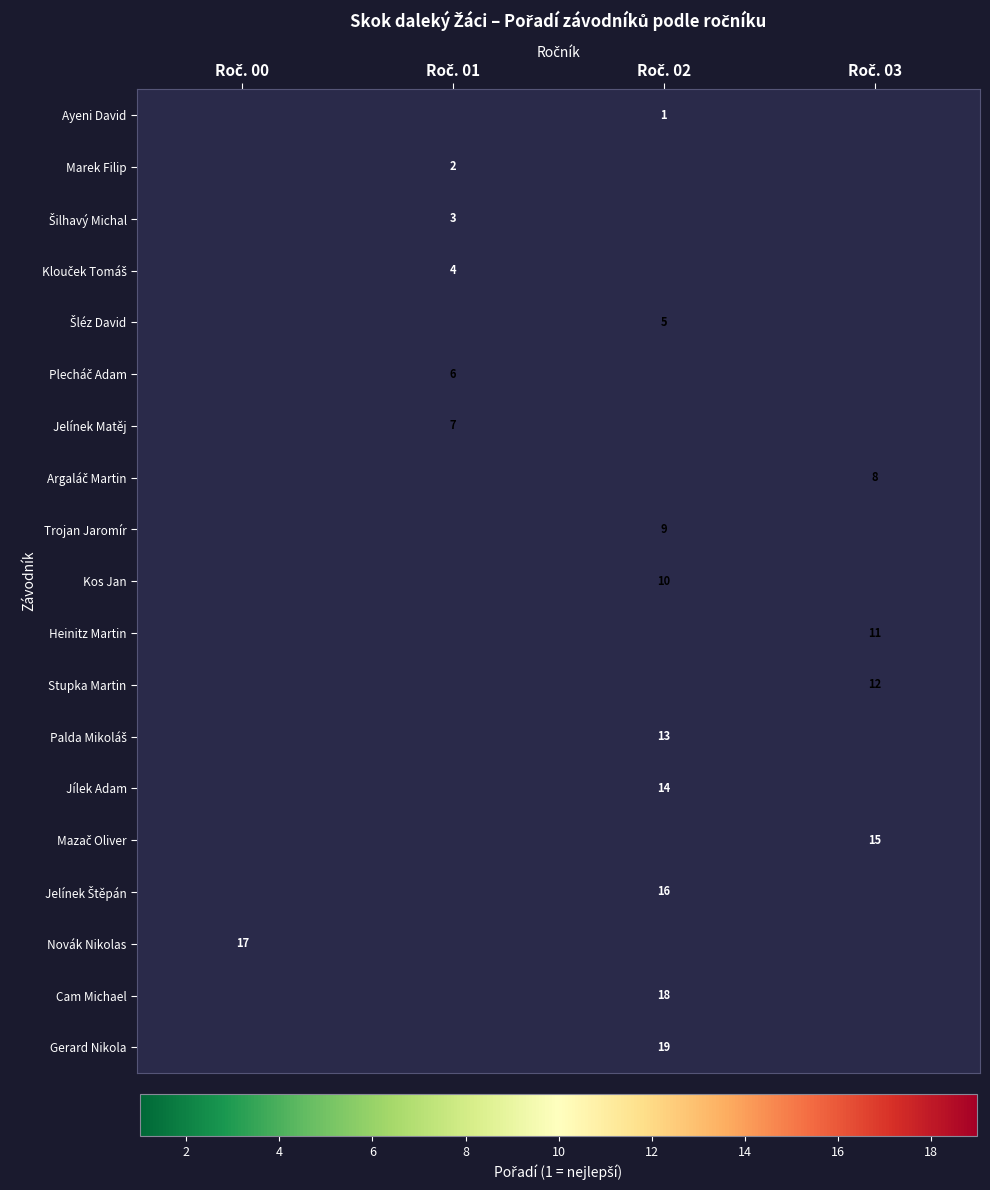

Rank the series by their average value, from lowest to highest.

Ayeni David, Marek Filip, Šilhavý Michal, Klouček Tomáš, Šléz David, Plecháč Adam, Jelínek Matěj, Argaláč Martin, Trojan Jaromír, Kos Jan, Heinitz Martin, Stupka Martin, Palda Mikoláš, Jílek Adam, Mazač Oliver, Jelínek Štěpán, Novák Nikolas, Cam Michael, Gerard Nikola